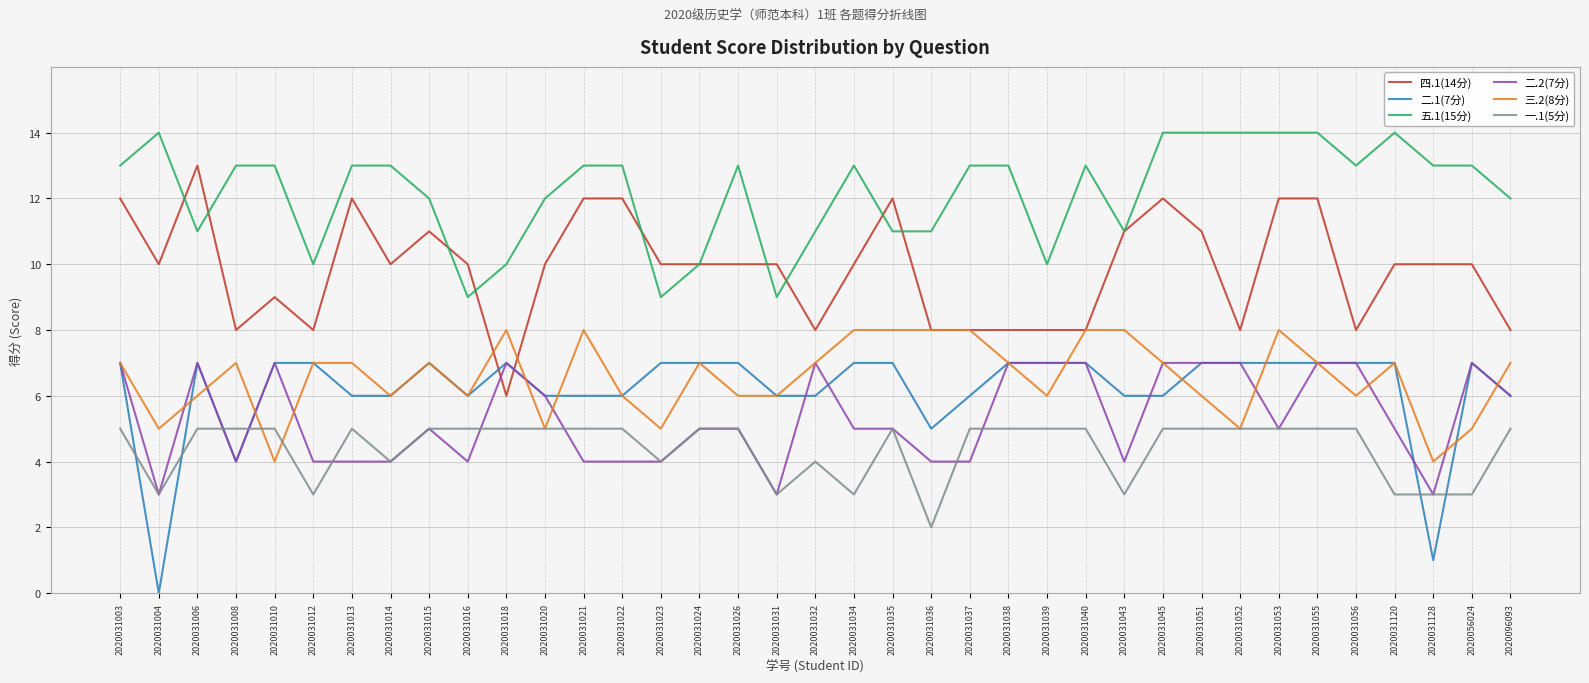

Where do 四.1(14分) and 二.1(7分) first cross each other?

2020031016 and 2020031018